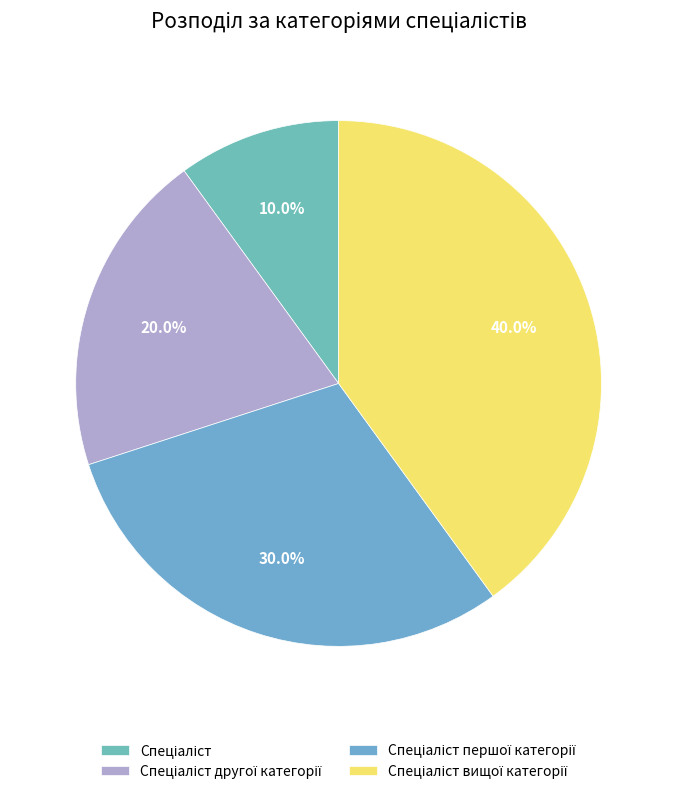

Combined, do Спеціаліст and Спеціаліст першої категорії account for over 50%?

No